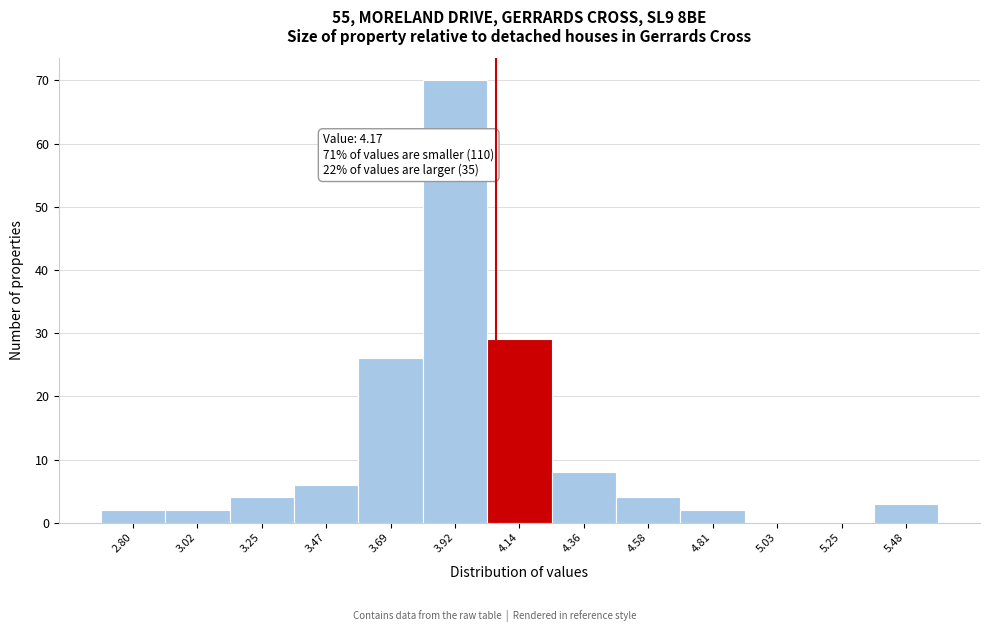

Reading left to right, what are all the values shown in this chart?

2.80=2	3.02=2	3.25=4	3.47=6	3.69=26	3.92=70	4.14=29	4.36=8	4.58=4	4.81=2	5.03=0	5.25=0	5.48=3